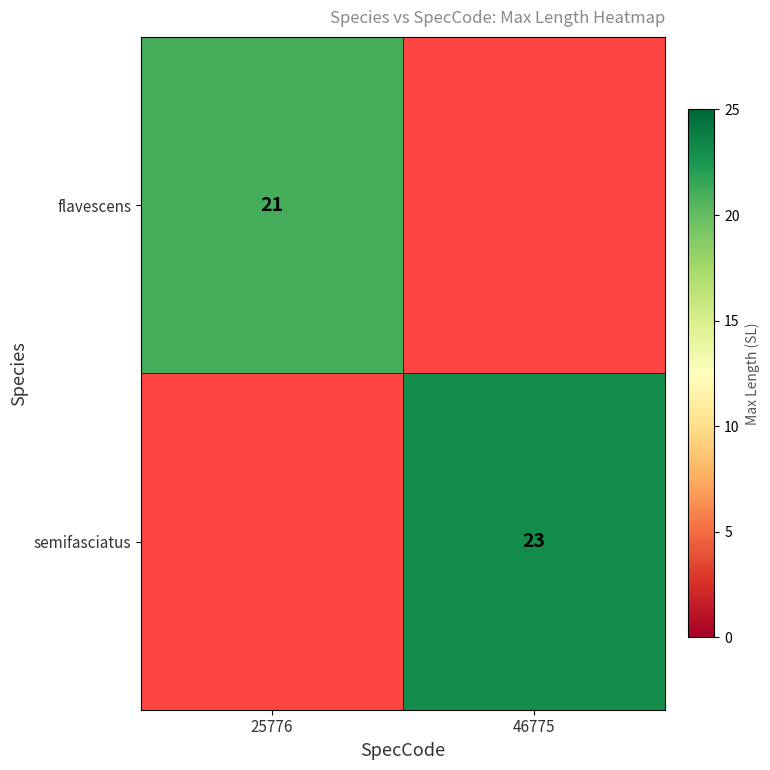

The flavescens series shows 21 at 25776. True or false?

True